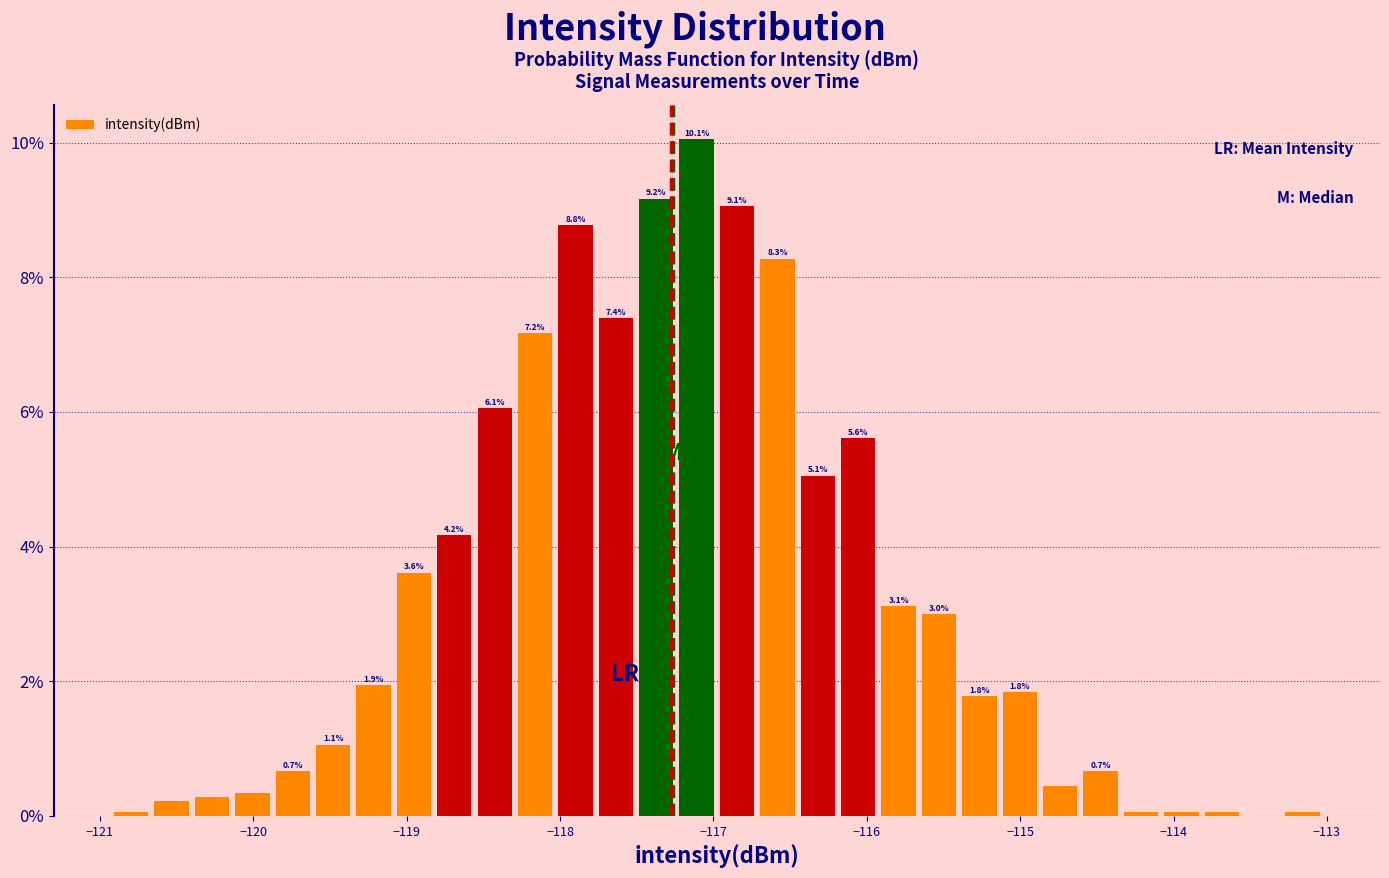

Around what value on the x-axis is the tallest bar? Give the approximate position of its centre, as read against the axis.

-117.1